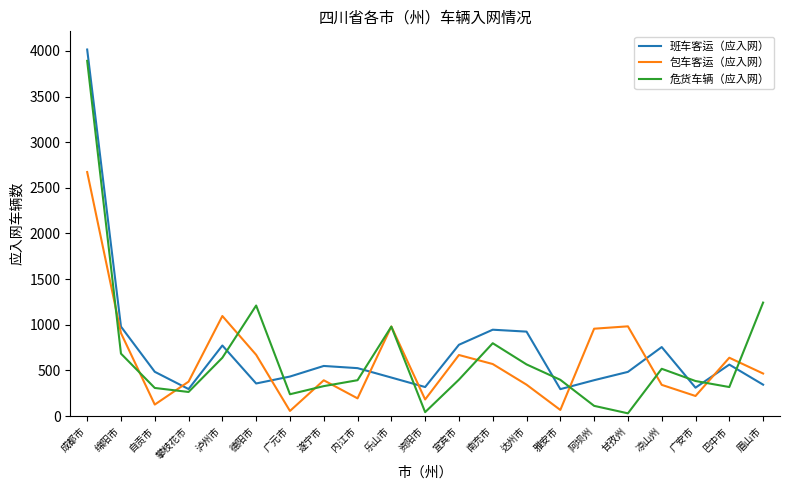

Is it true that 班车客运（应入网） equals 484 at 甘孜州?

True